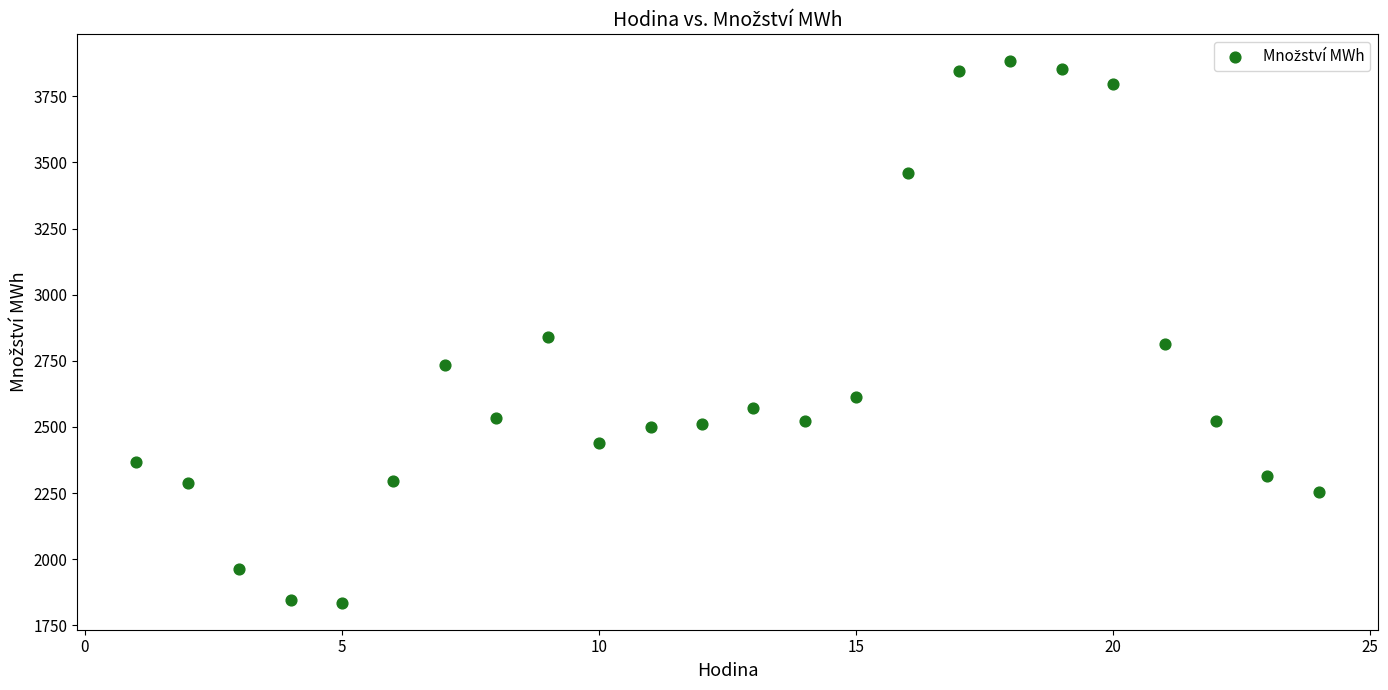

What is the range of X values (max minus min)?

23.0